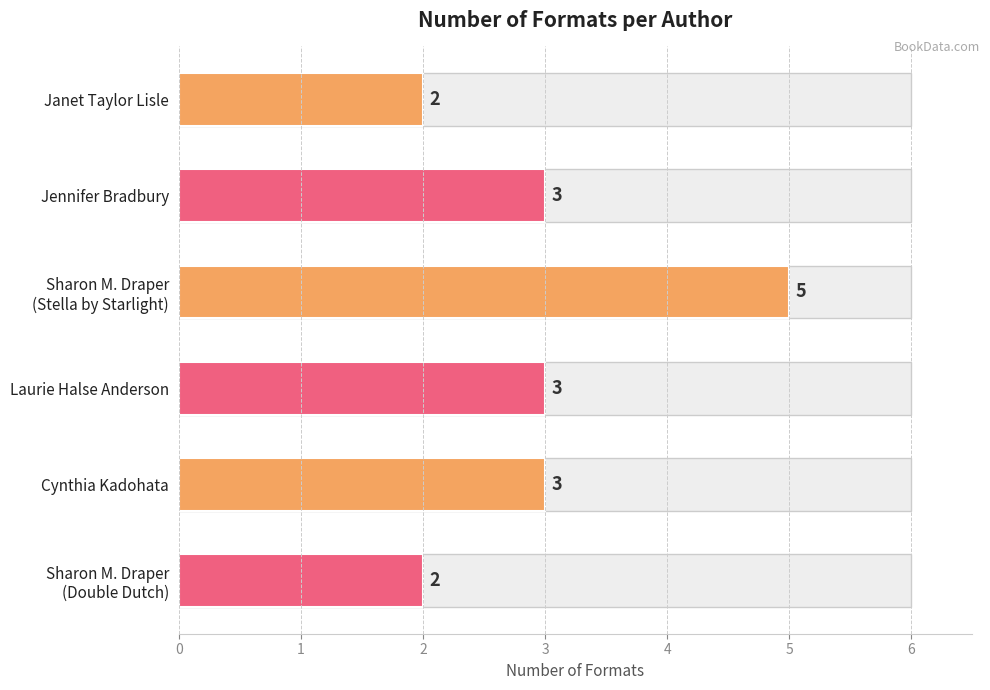

What is the difference between the second highest and second lowest values?

1